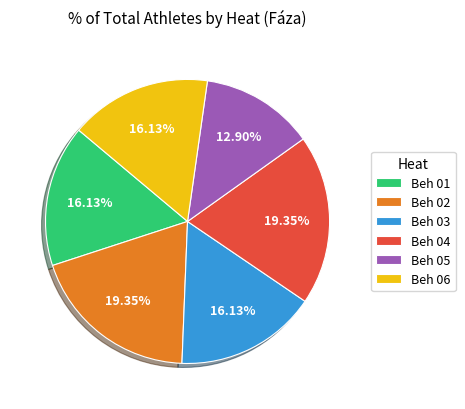

To the nearest percent, what portion does Beh 05 represent?

13%